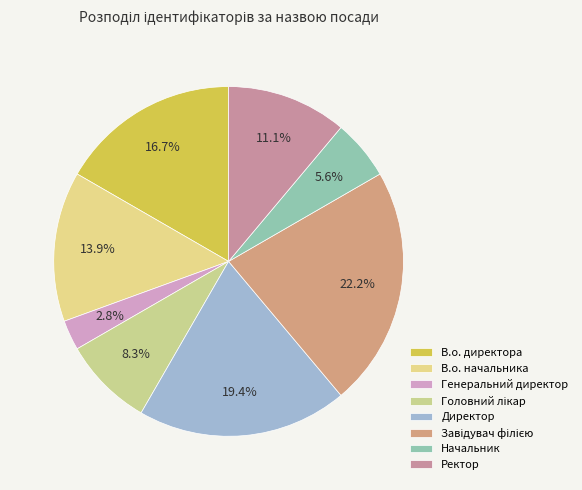

How many segments does this pie chart have?

8